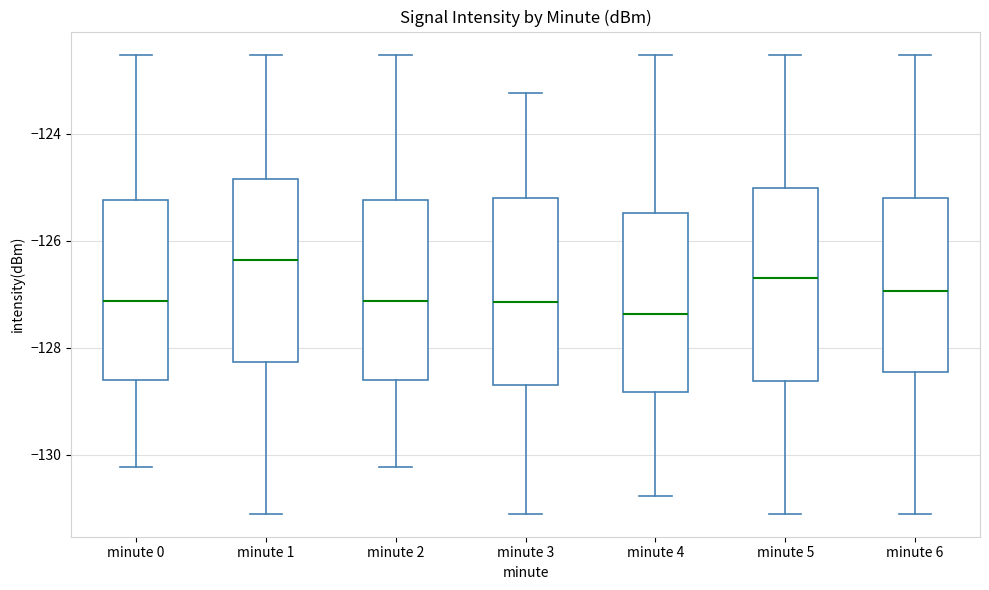

Which box's median line is the highest?

minute 1